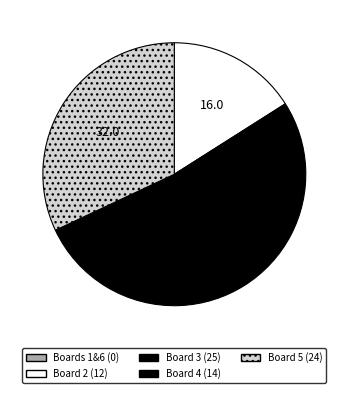

Count the number of slices in the pie.

4